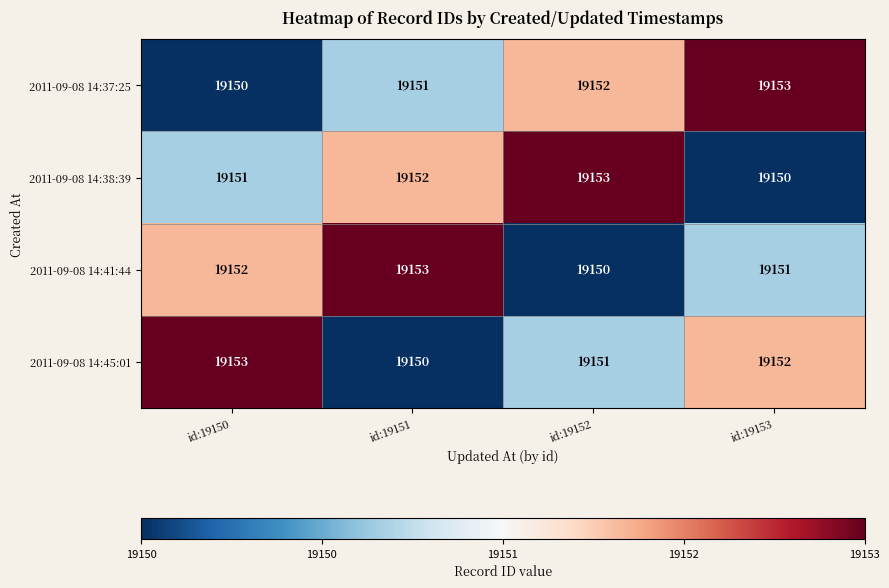

Reading right to left, list all the values displayed in this chart.

2011-09-08 14:37:25: id:19153=19153	id:19152=19152	id:19151=19151	id:19150=19150
2011-09-08 14:38:39: id:19153=19150	id:19152=19153	id:19151=19152	id:19150=19151
2011-09-08 14:41:44: id:19153=19151	id:19152=19150	id:19151=19153	id:19150=19152
2011-09-08 14:45:01: id:19153=19152	id:19152=19151	id:19151=19150	id:19150=19153